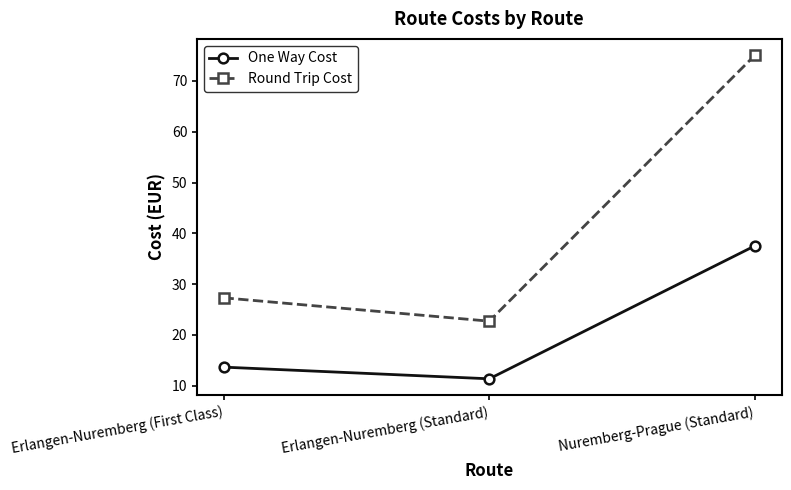

Rank the categories by One Way Cost value from lowest to highest.

Erlangen-Nuremberg (Standard), Erlangen-Nuremberg (First Class), Nuremberg-Prague (Standard)